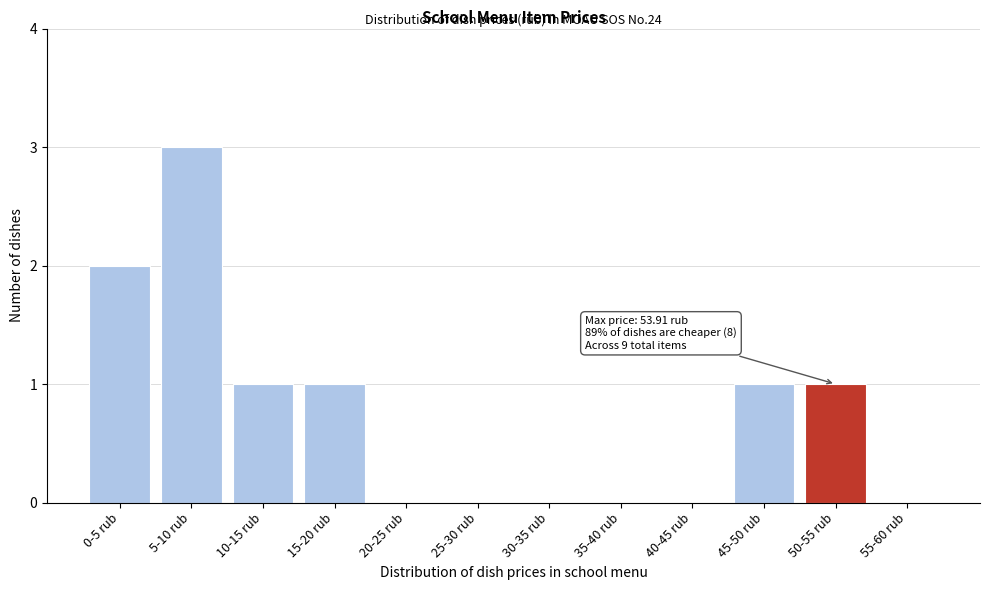

What is the sum of all values?

9